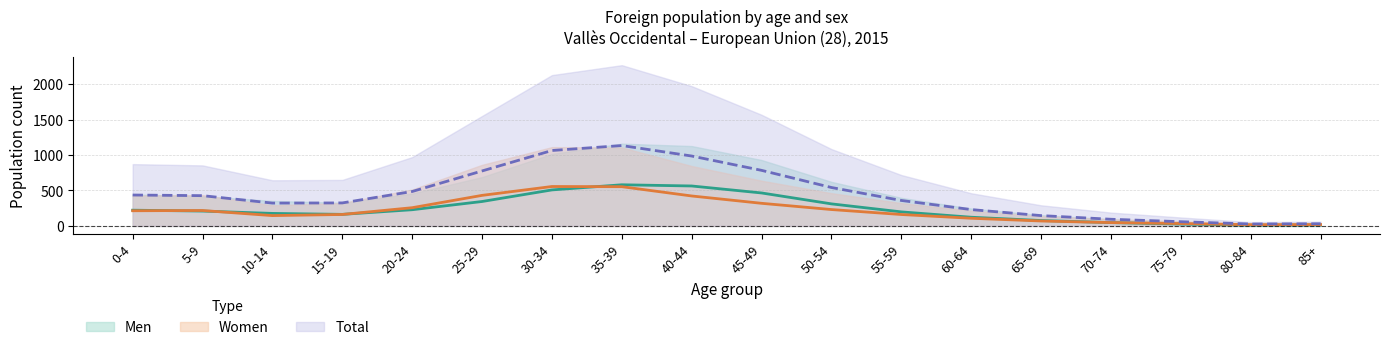

At how many categories does at least one series exceed 873?

3